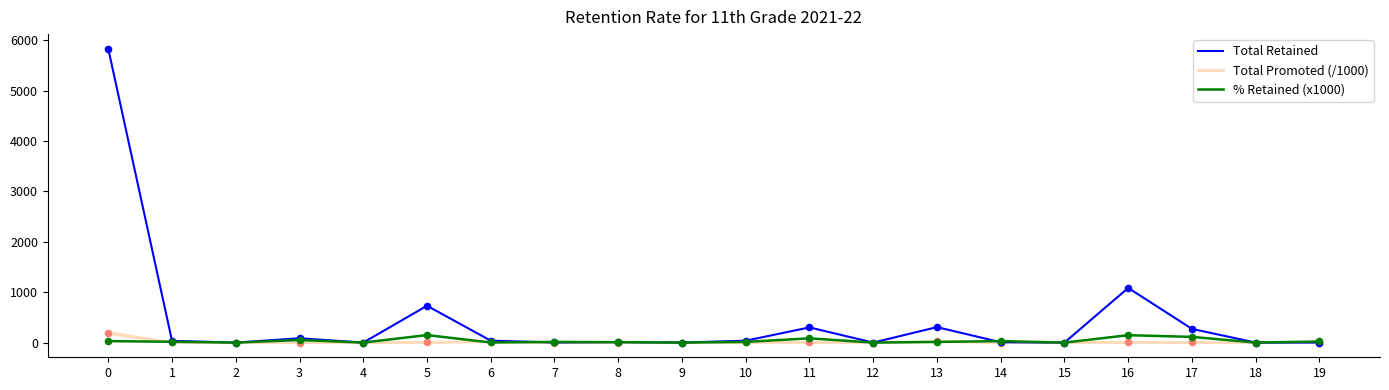

Which series has the widest spread of Y values?

Total Retained